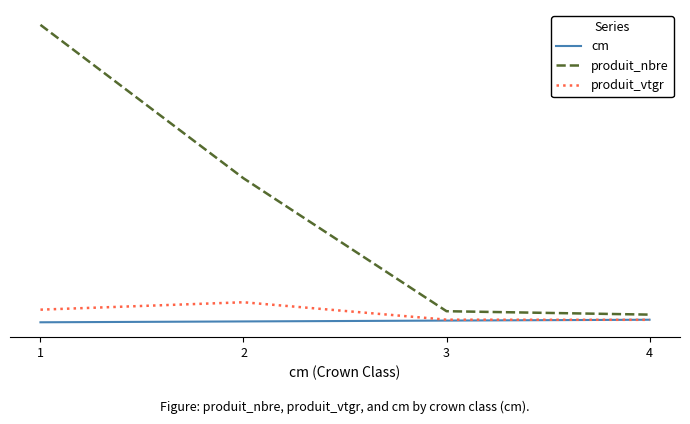

The produit_nbre series shows 6.5 at 3. True or false?

False